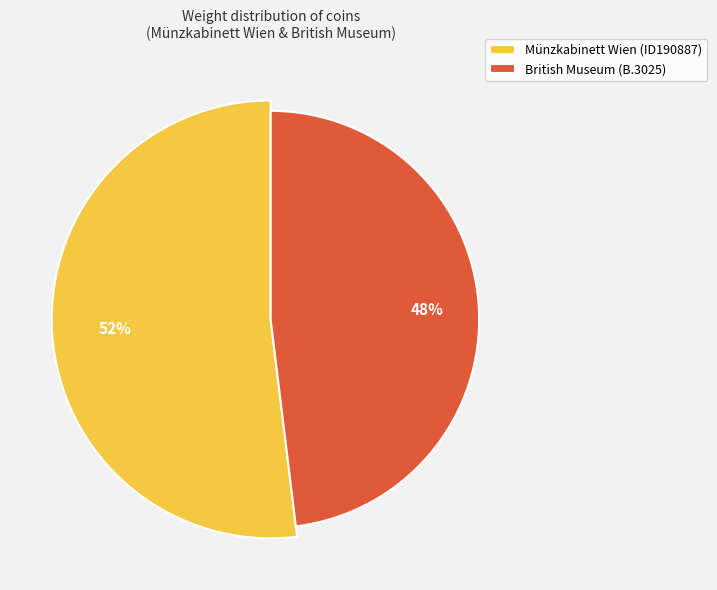

Is it true that British Museum (B.3025) is 56% of the pie?

False